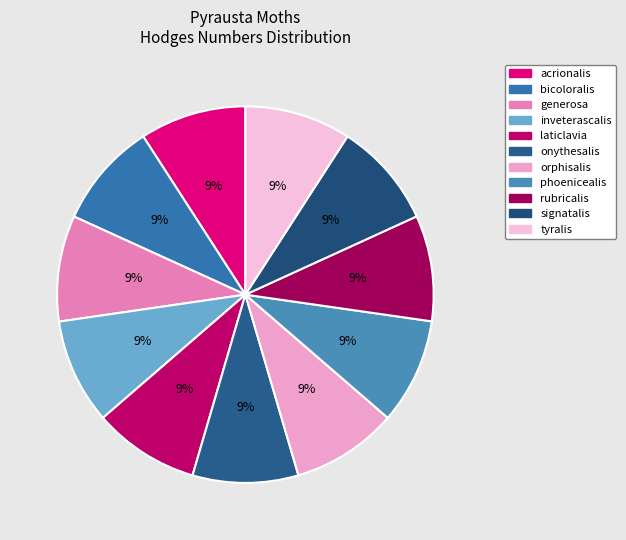

To the nearest percent, what portion does tyralis represent?

9%